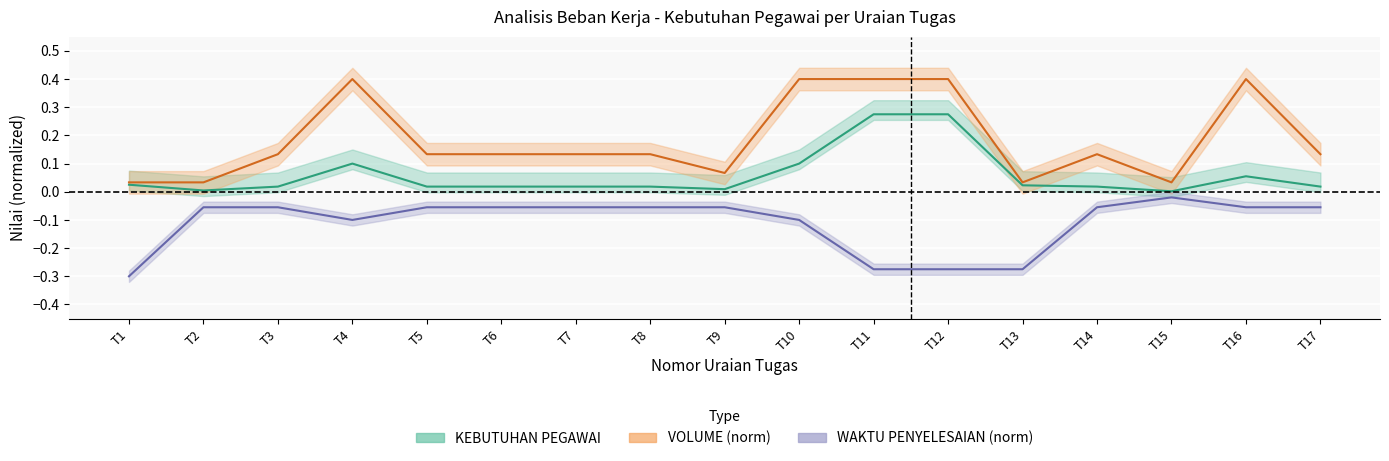

In VOLUME (norm), how many points are higher than both neighbors (excluding endpoints)?

3